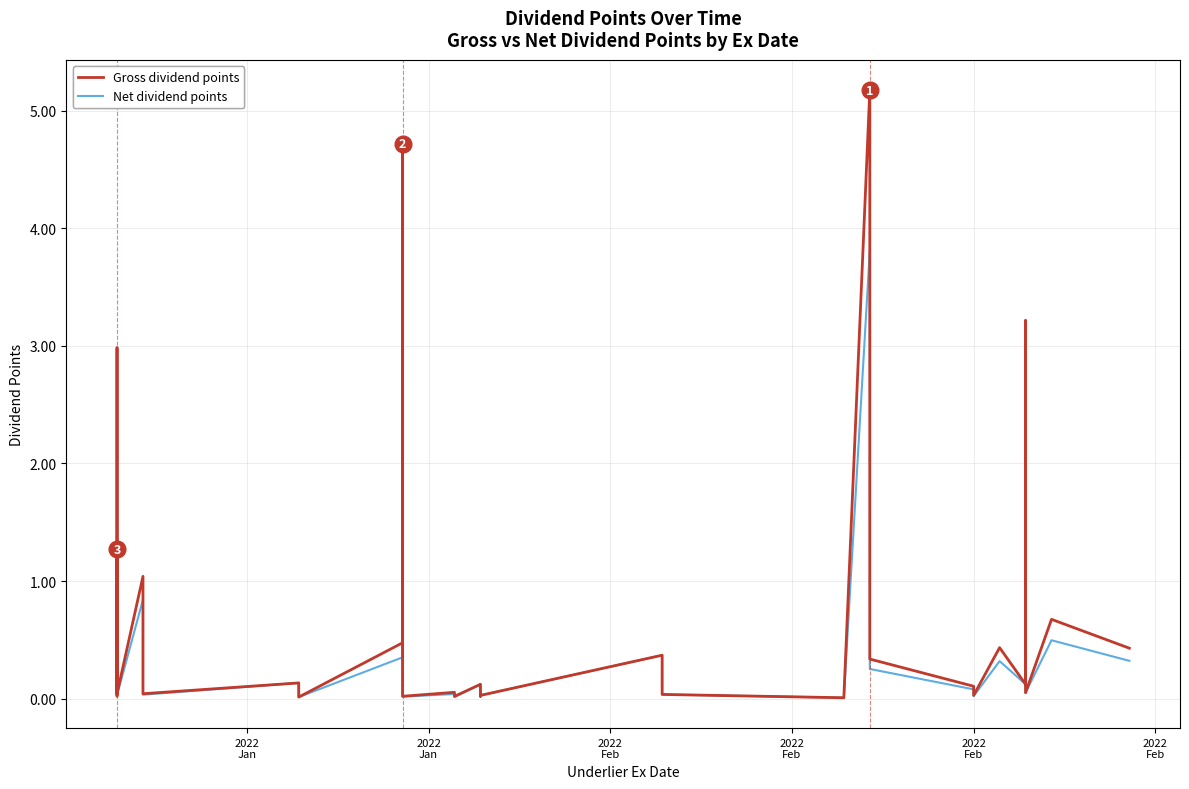

What is the value of the Net dividend points point at the 37th from the left?

2.4